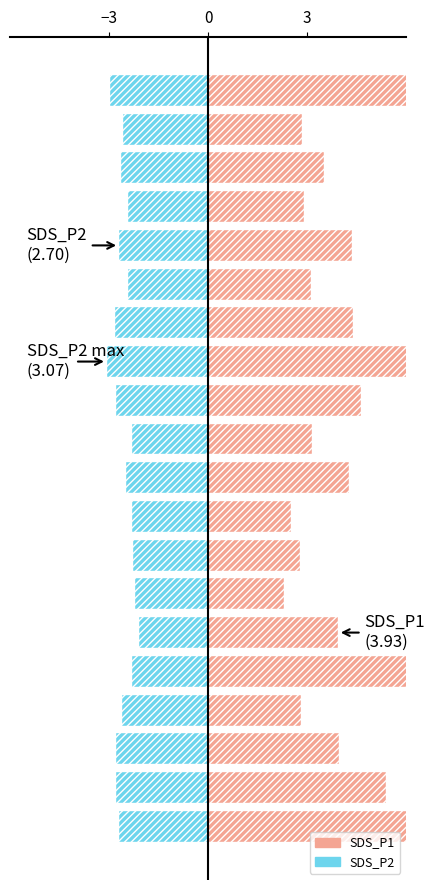

What are all the series names shown in the legend?

SDS_P1, SDS_P2